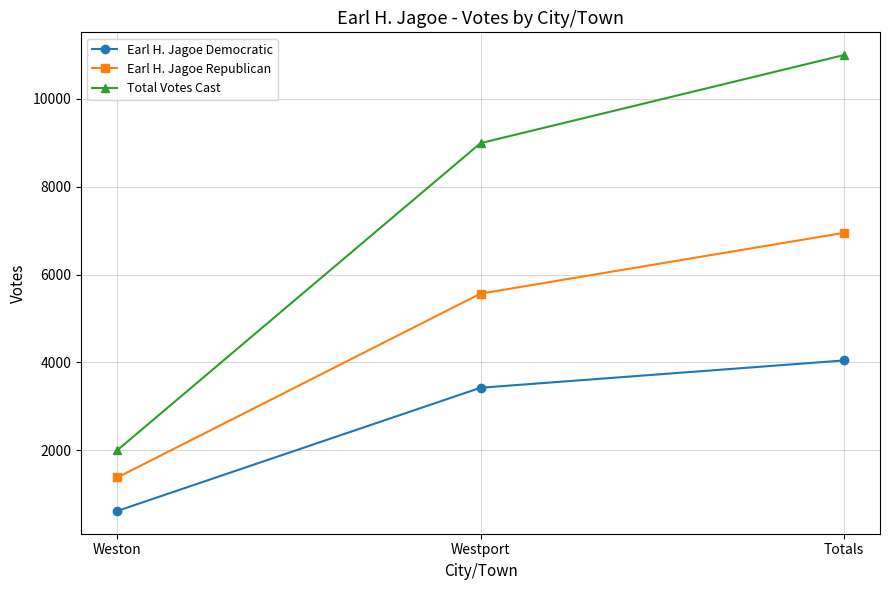

What are all the series names shown in the legend?

Earl H. Jagoe Democratic, Earl H. Jagoe Republican, Total Votes Cast